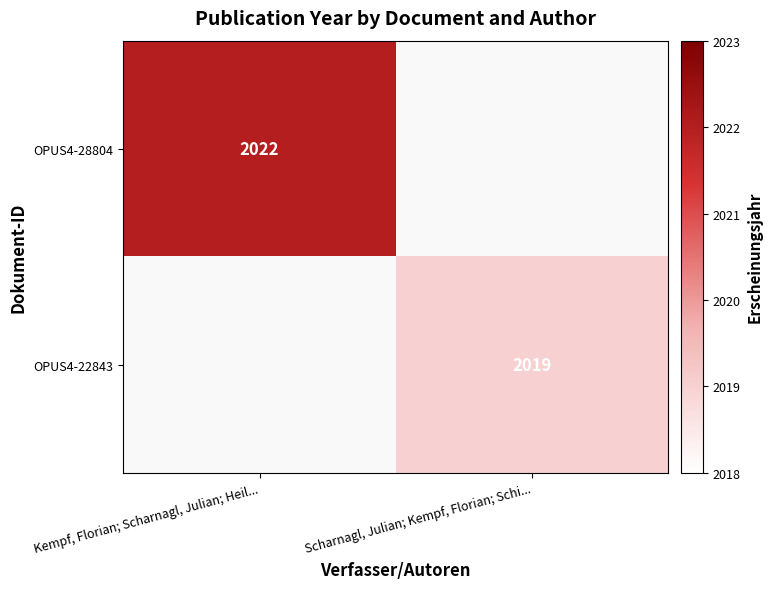

Is the value of OPUS4-22843 at Scharnagl, Julian; Kempf, Florian; Schi... greater than the value of OPUS4-28804 at Kempf, Florian; Scharnagl, Julian; Heil...?

No